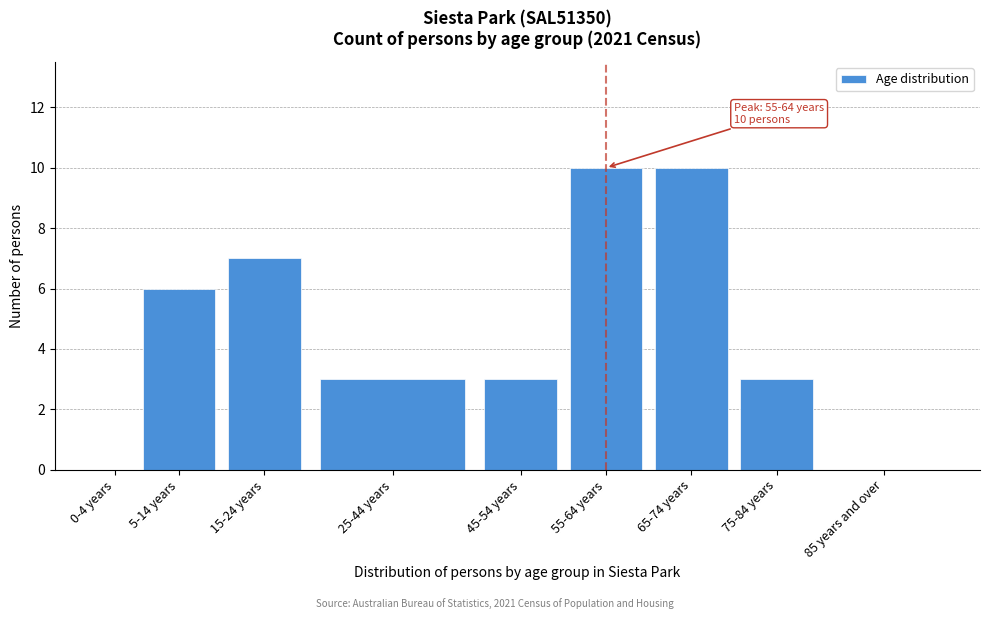

Reading left to right, transcribe all the data shown in this chart.

0-4 years=0	5-14 years=6	15-24 years=7	25-44 years=3	45-54 years=3	55-64 years=10	65-74 years=10	75-84 years=3	85 years and over=0